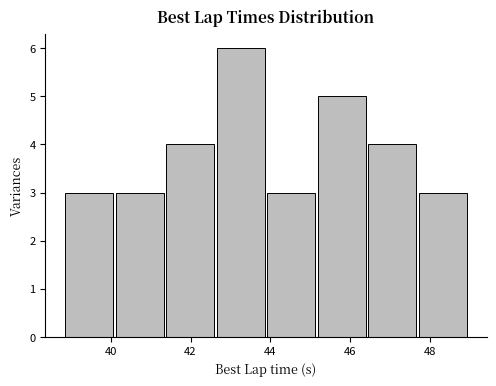

Reading left to right, transcribe this chart: for each bar, give the range it covers on the x-axis and its height. Neither the bar edges nor the heights are printed on the chart, so give them approximately, as read against the axes.

38.8 to 40.2: 3
40.2 to 41.4: 3
41.4 to 42.6: 4
42.6 to 44.0: 6
44.0 to 45.2: 3
45.2 to 46.4: 5
46.4 to 47.8: 4
47.8 to 49.0: 3